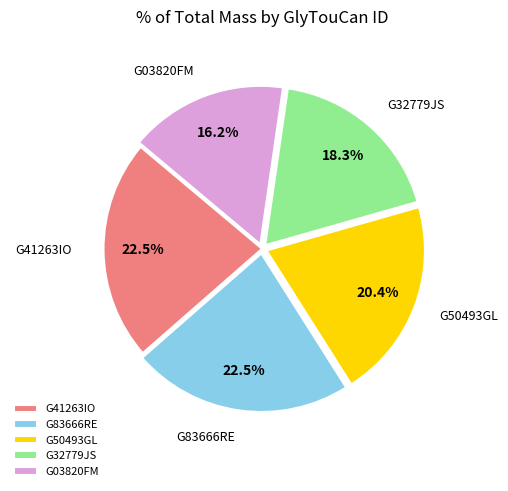

What is the smallest slice in the pie chart?

G03820FM